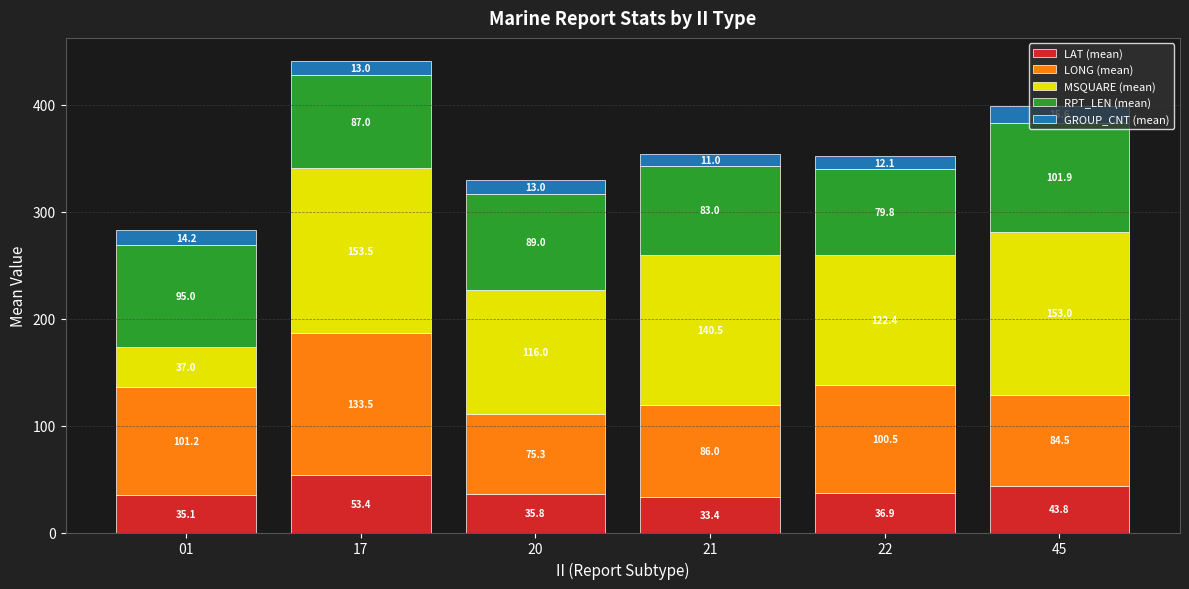

At which label is LAT (mean) closest to 43?

45